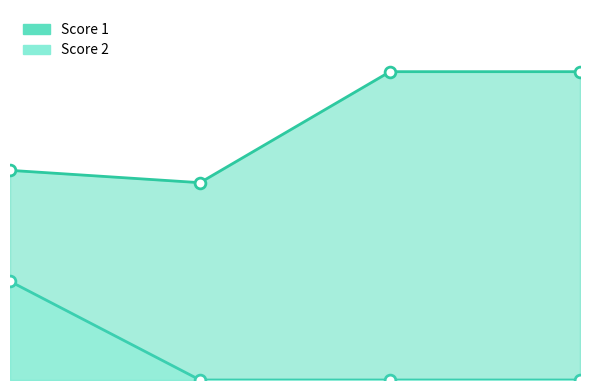

Which series contains the highest Y value?

Score 1